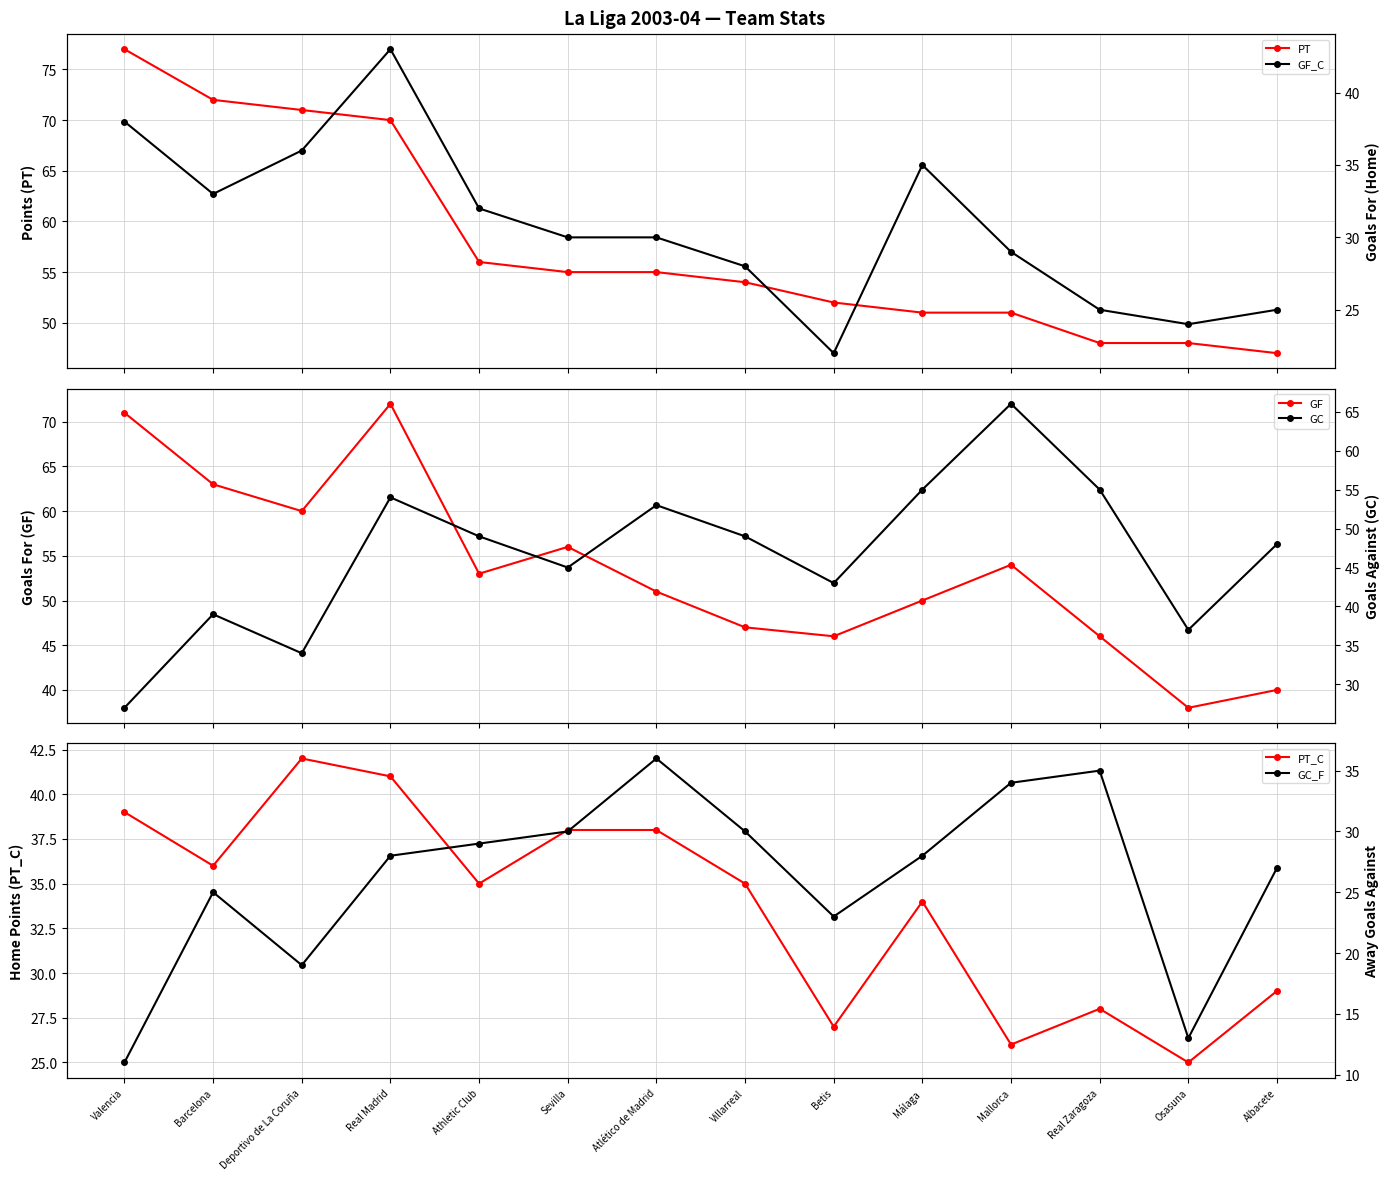

Rank the series by their maximum value, from highest to lowest.

PT, GF, GC, GF_C, PT_C, GC_F